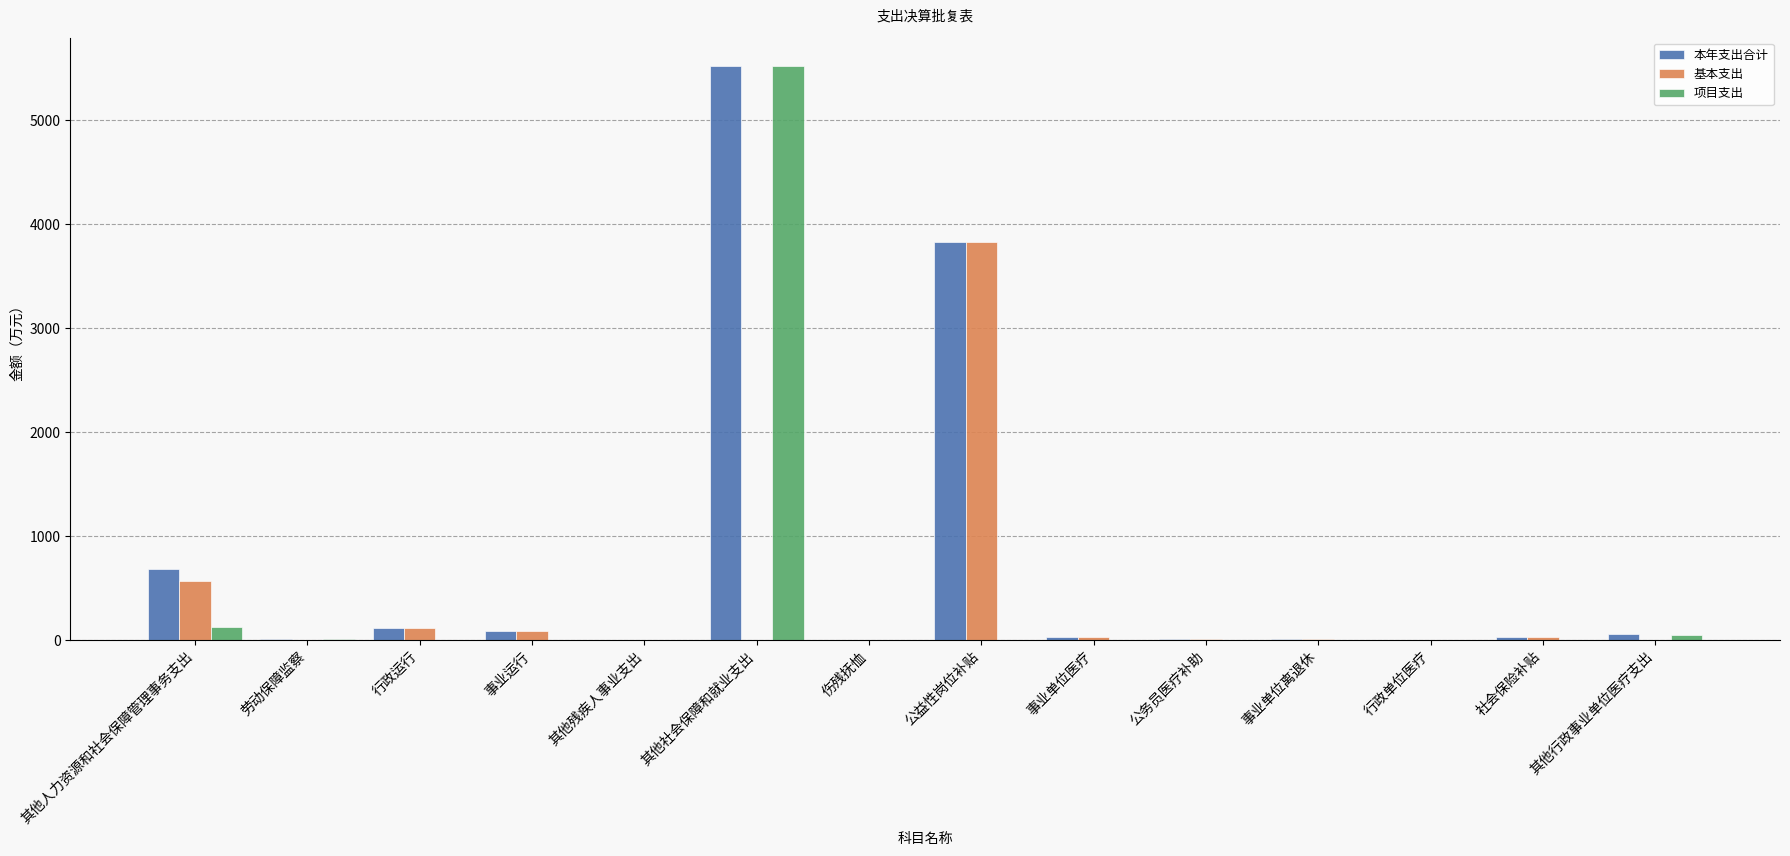

What is the average value of the 项目支出 series?

407.6